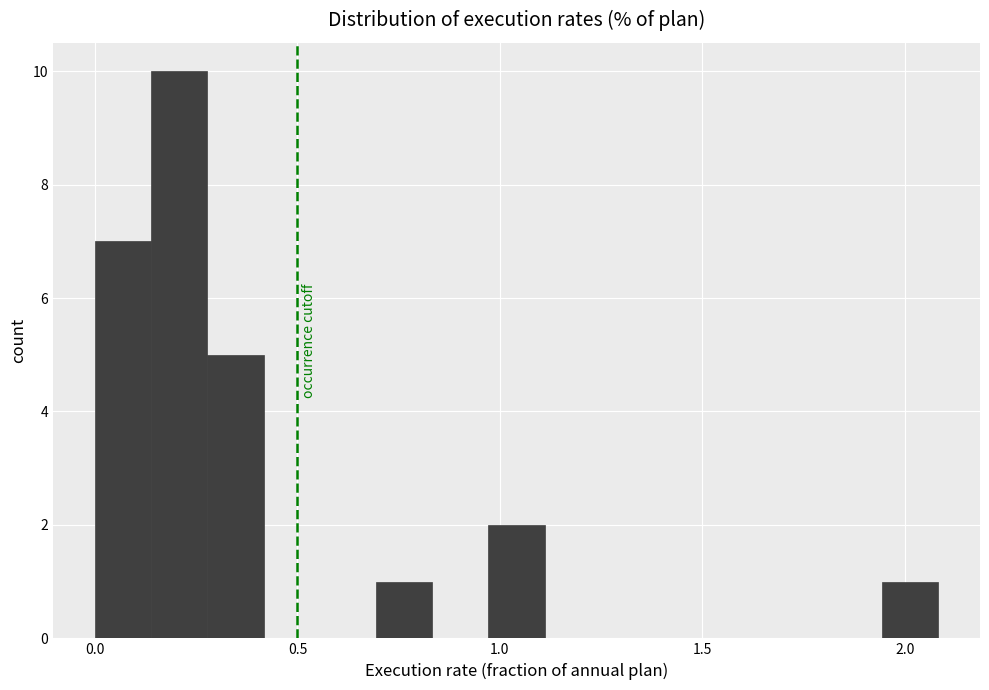

Around what value on the x-axis is the tallest bar? Give the approximate position of its centre, as read against the axis.

0.20